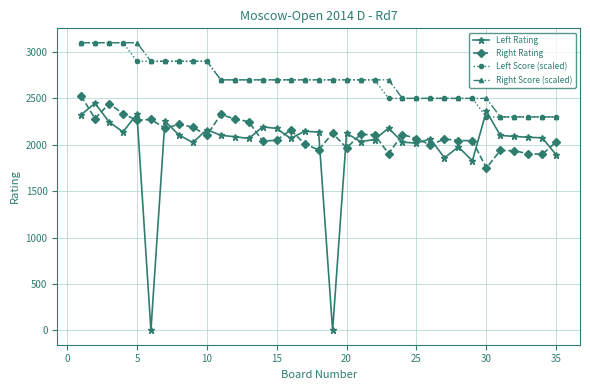

What is the difference between the maximum and minimum values in the Right Rating series?

778